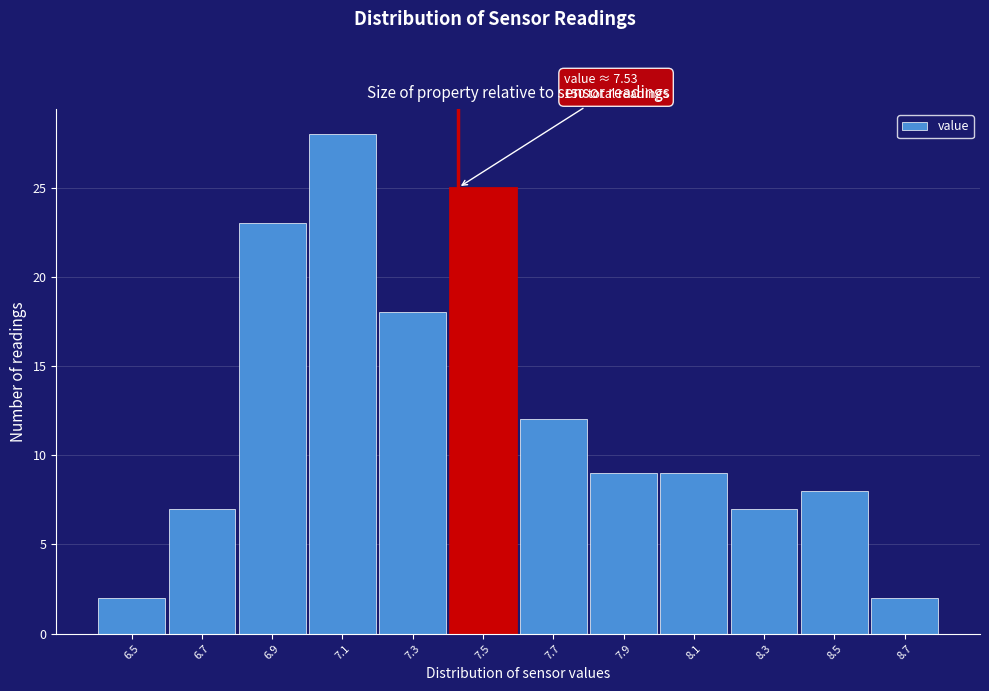

Reading left to right, extract all data points from this chart.

6.5=2	6.7=7	6.9=23	7.1=28	7.3=18	7.5=25	7.7=12	7.9=9	8.1=9	8.3=7	8.5=8	8.7=2